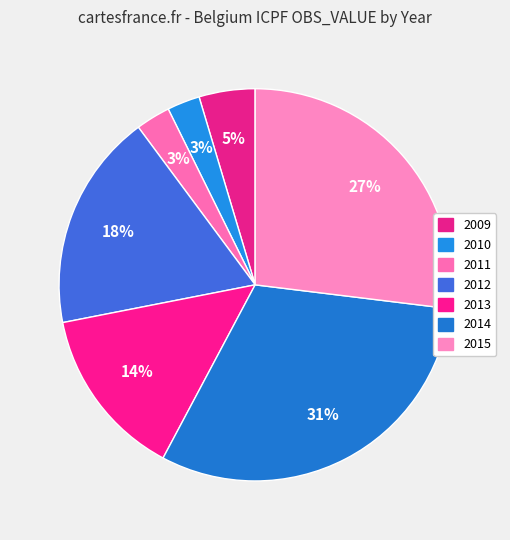

True or false: 2012 accounts for 28% of the total.

False